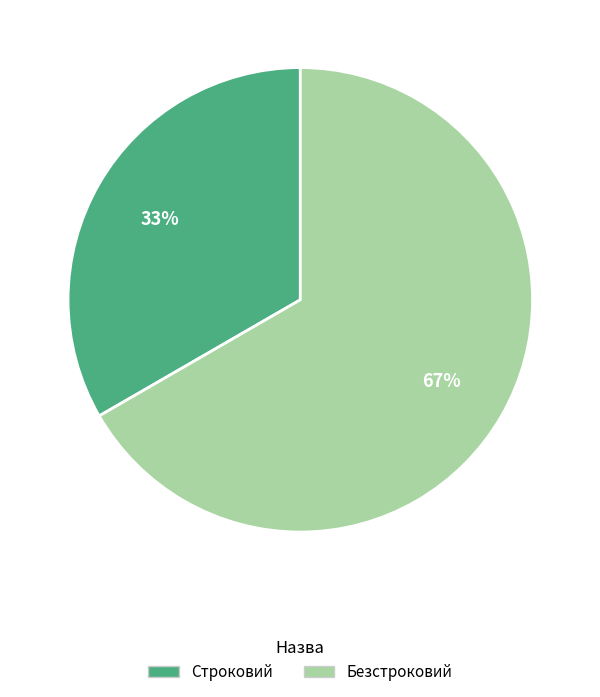

To the nearest percent, what is the combined percentage of Строковий and Безстроковий?

100%